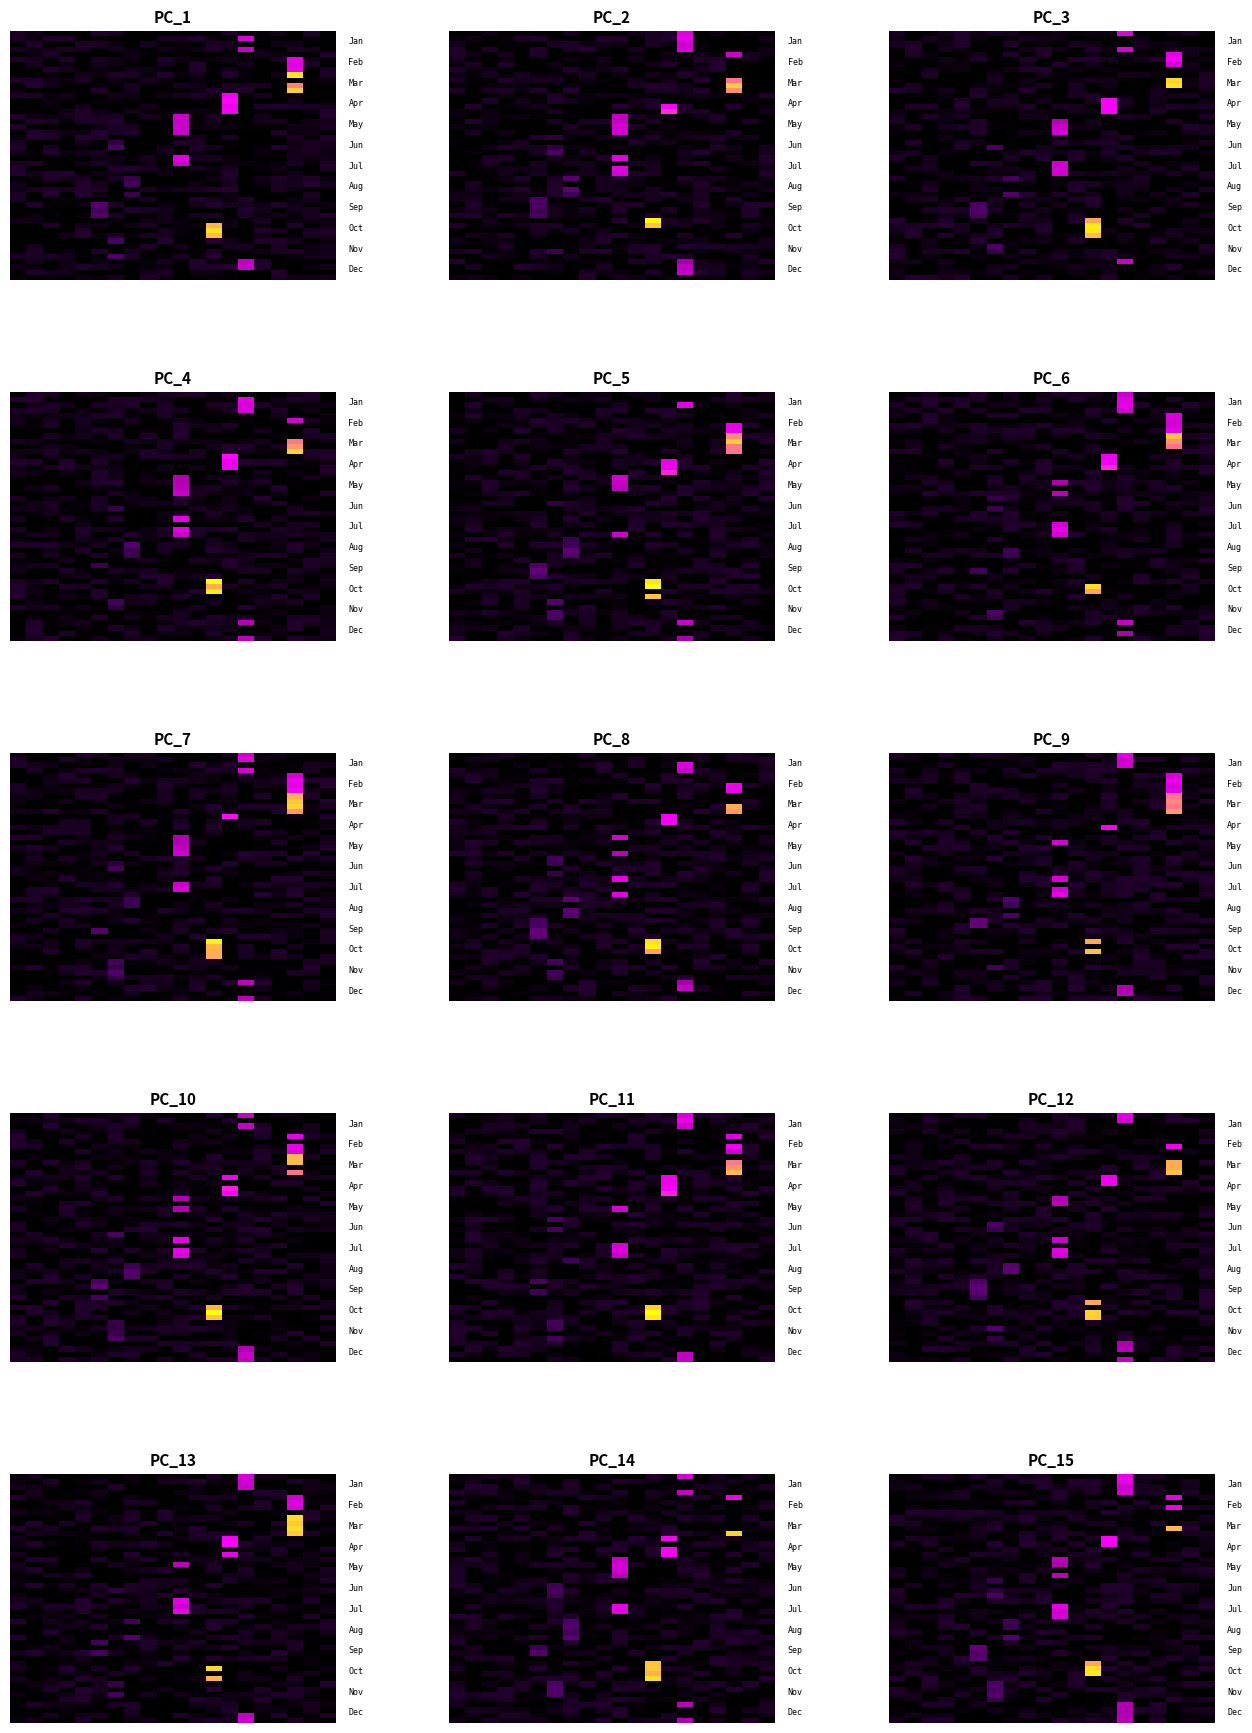

What is the difference between the 14 values at 0 and 5?

109.5